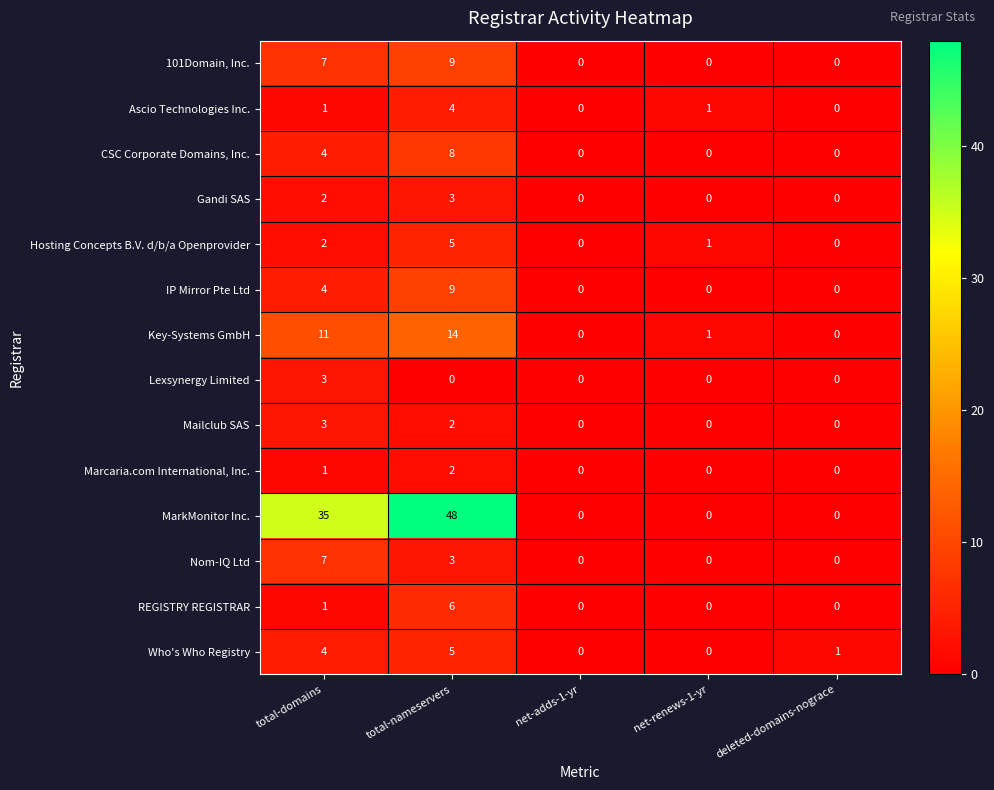

Between net-adds-1-yr and deleted-domains-nograce, which series saw the biggest shift?

Who's Who Registry